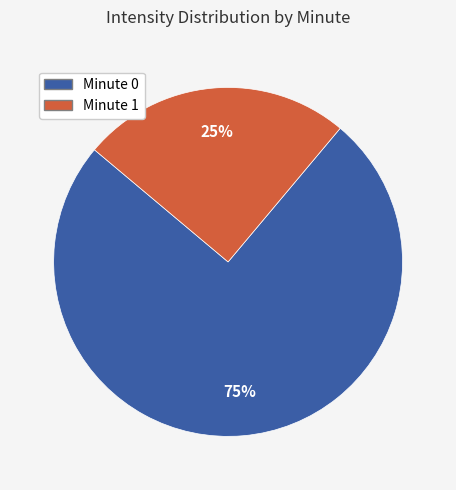

Is there a majority slice in this chart?

Yes